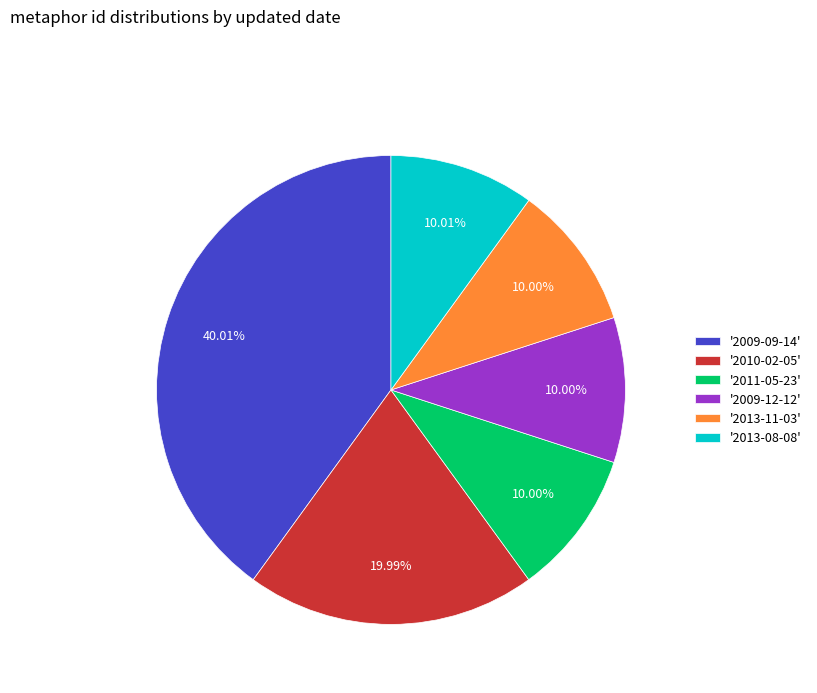

Does any single category account for the majority?

No